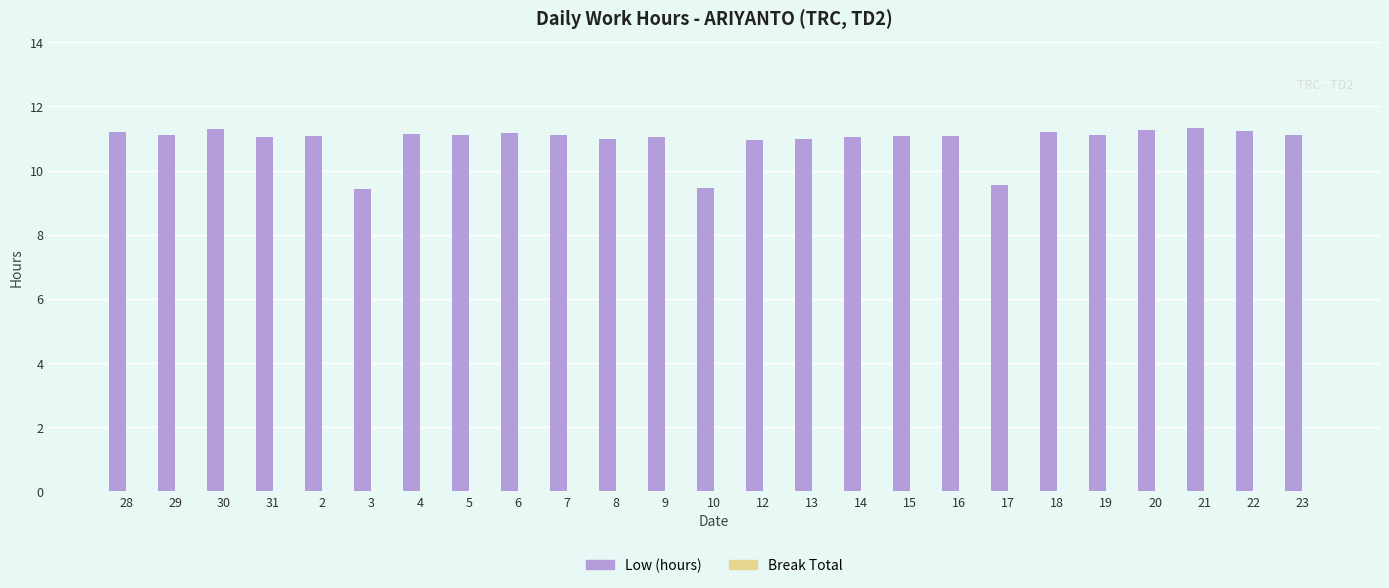

How many bars are there in total?

25